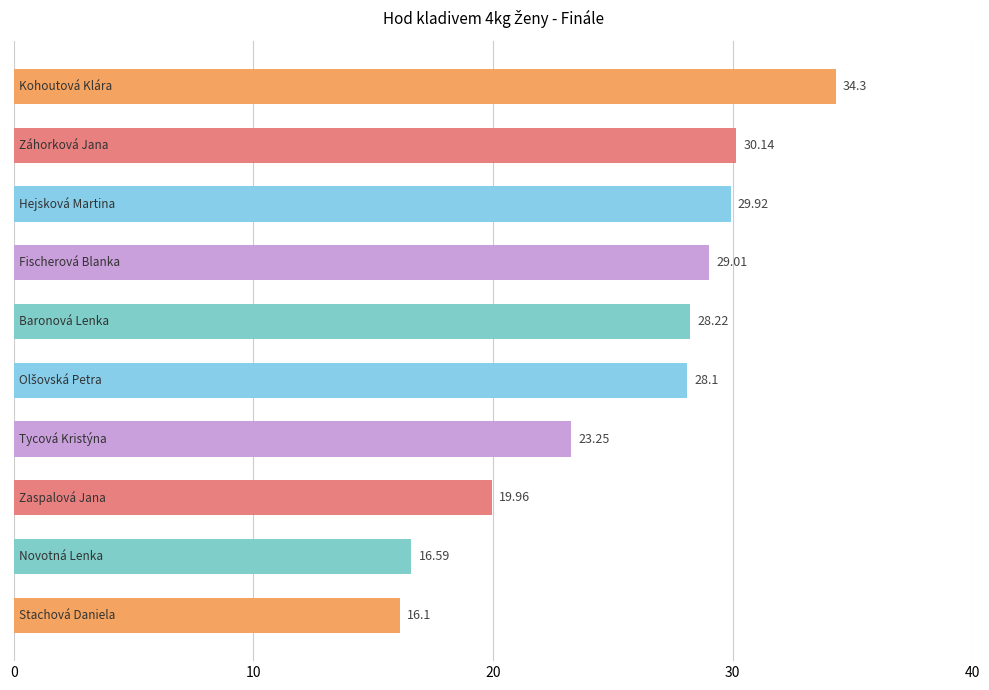

What is the maximum value shown in the chart?

34.3